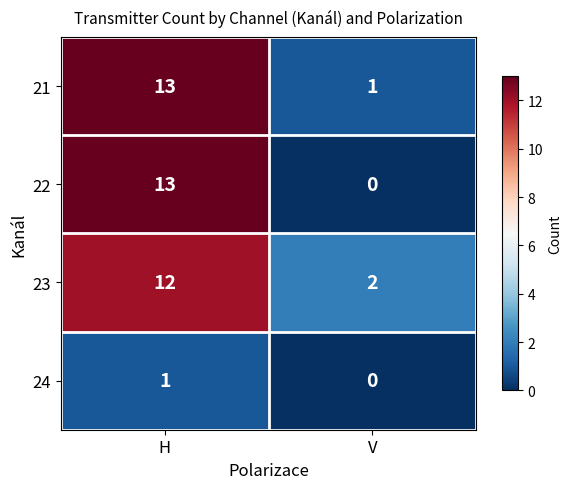

What is the sum of the 22 values at V and H?

13